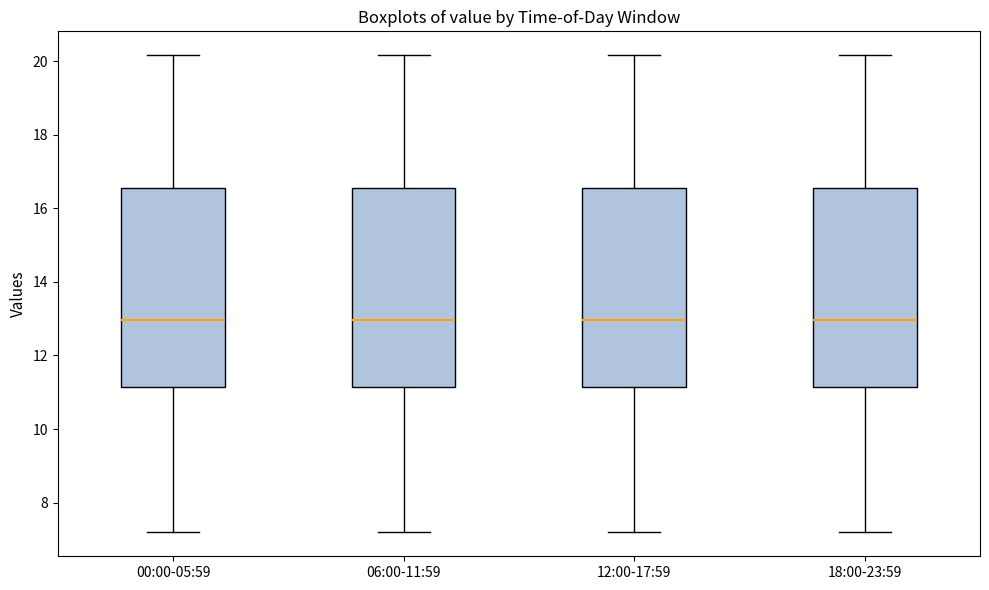

Reading left to right, transcribe this box plot: for each box, give where its median line is, the range the box spans, and where its two whiskers end, as read against the y-axis. The values are not printed on the chart, so give them approximately, as read against the axis.

00:00-05:59: median 13.0, box 11.2 to 16.6, whiskers 7.2 to 20.2
06:00-11:59: median 13.0, box 11.2 to 16.6, whiskers 7.2 to 20.2
12:00-17:59: median 13.0, box 11.2 to 16.6, whiskers 7.2 to 20.2
18:00-23:59: median 13.0, box 11.2 to 16.6, whiskers 7.2 to 20.2